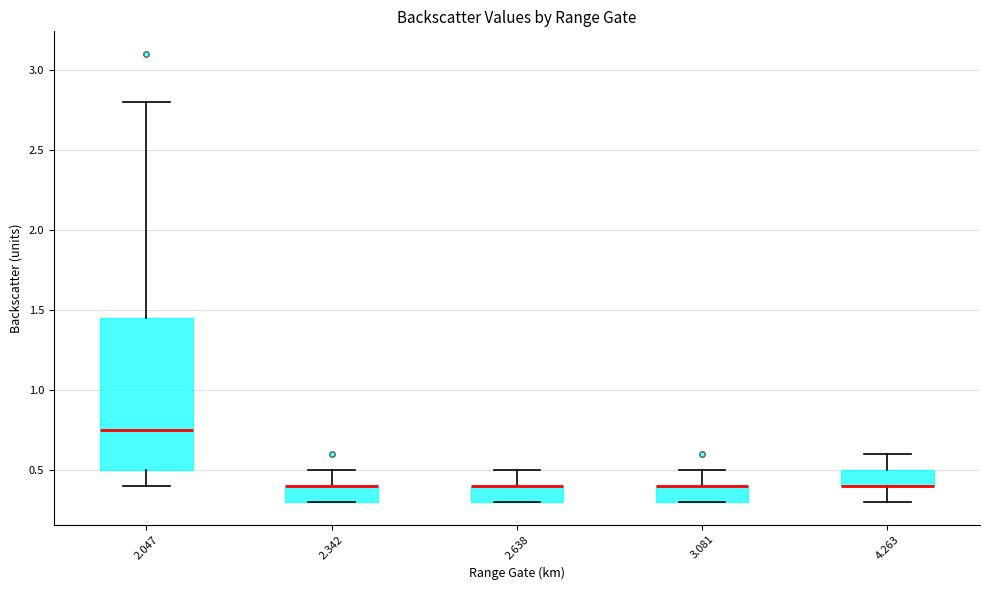

Comparing the boxes themselves (not the whiskers), which one is the tallest?

2.047